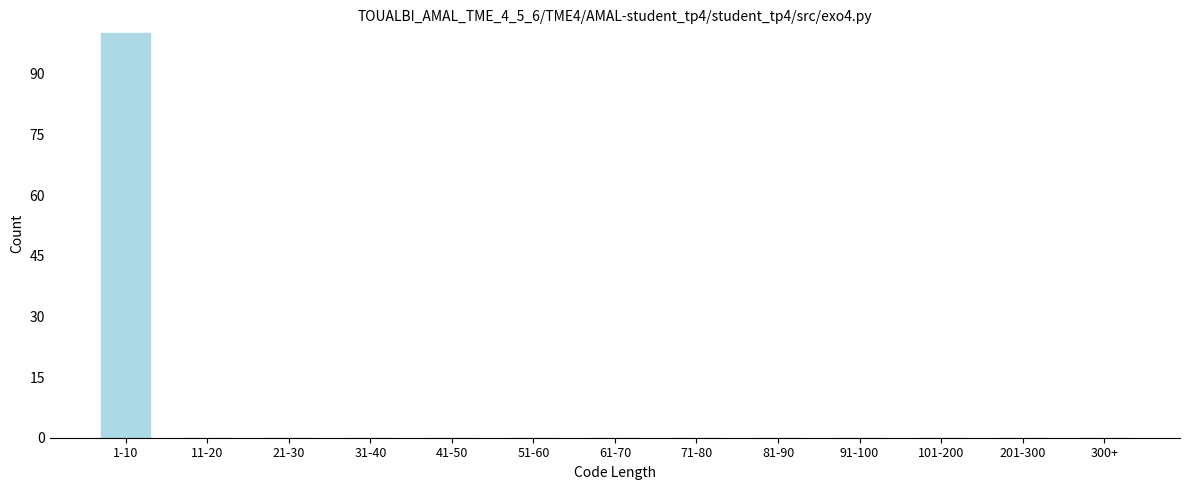

Reading left to right, transcribe all the data shown in this chart.

1-10=100	11-20=0	21-30=0	31-40=0	41-50=0	51-60=0	61-70=0	71-80=0	81-90=0	91-100=0	101-200=0	201-300=0	300+=0